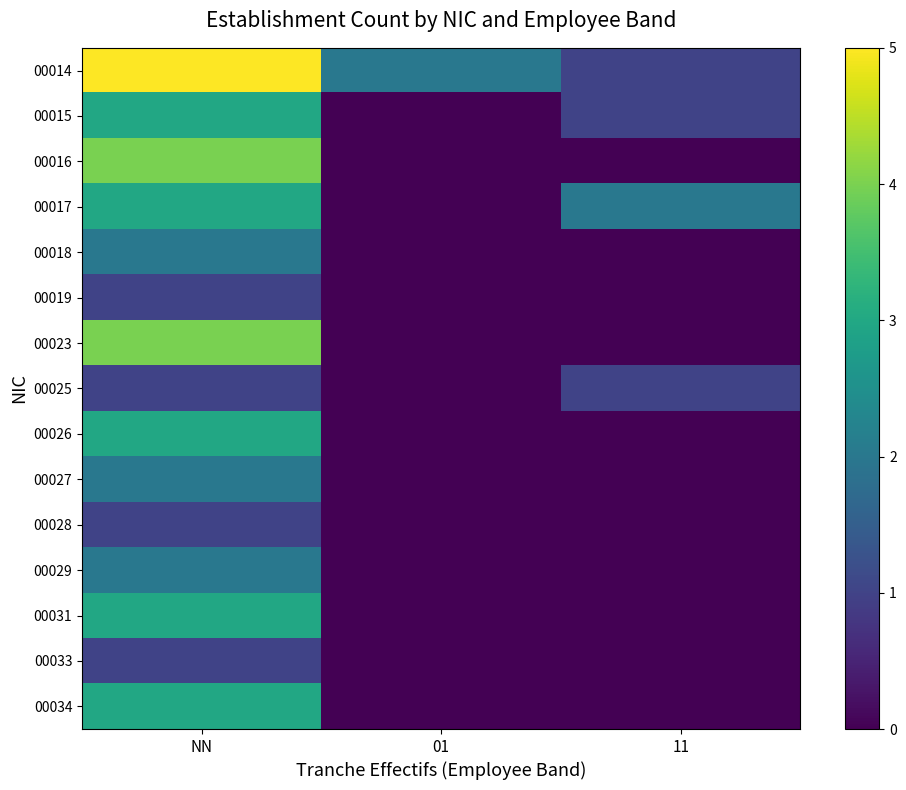

List the series in order of their peak value, highest first.

00014, 00016, 00023, 00015, 00017, 00026, 00031, 00034, 00018, 00027, 00029, 00019, 00025, 00028, 00033